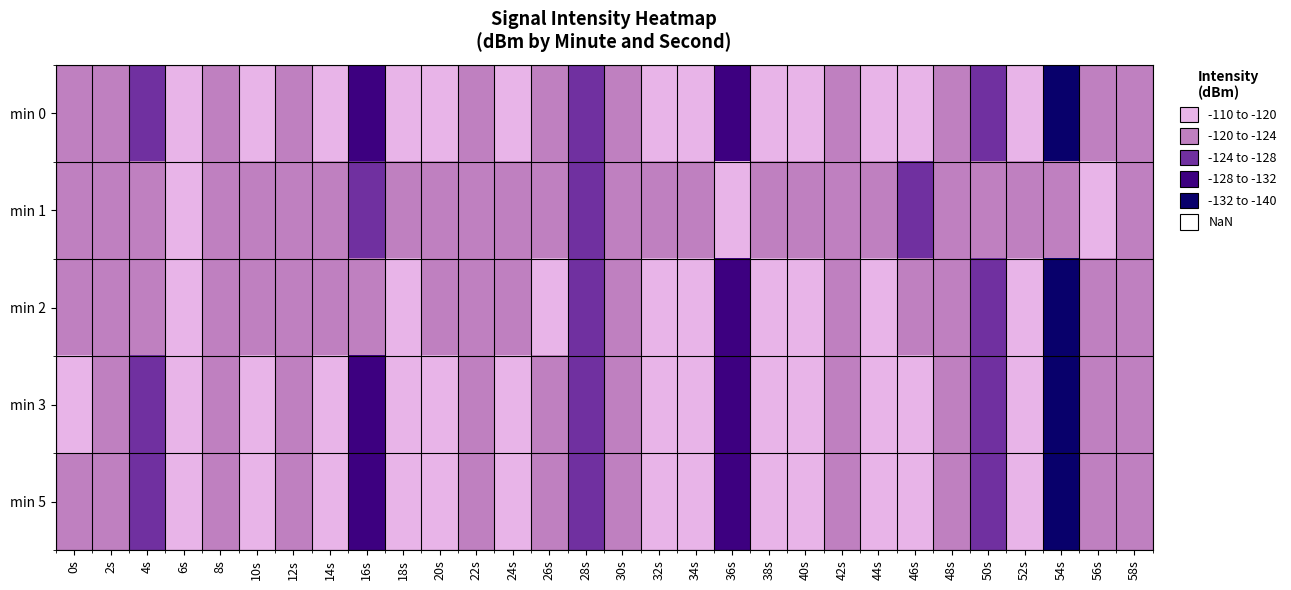

What is the total value across all series at 28s?

-628.0